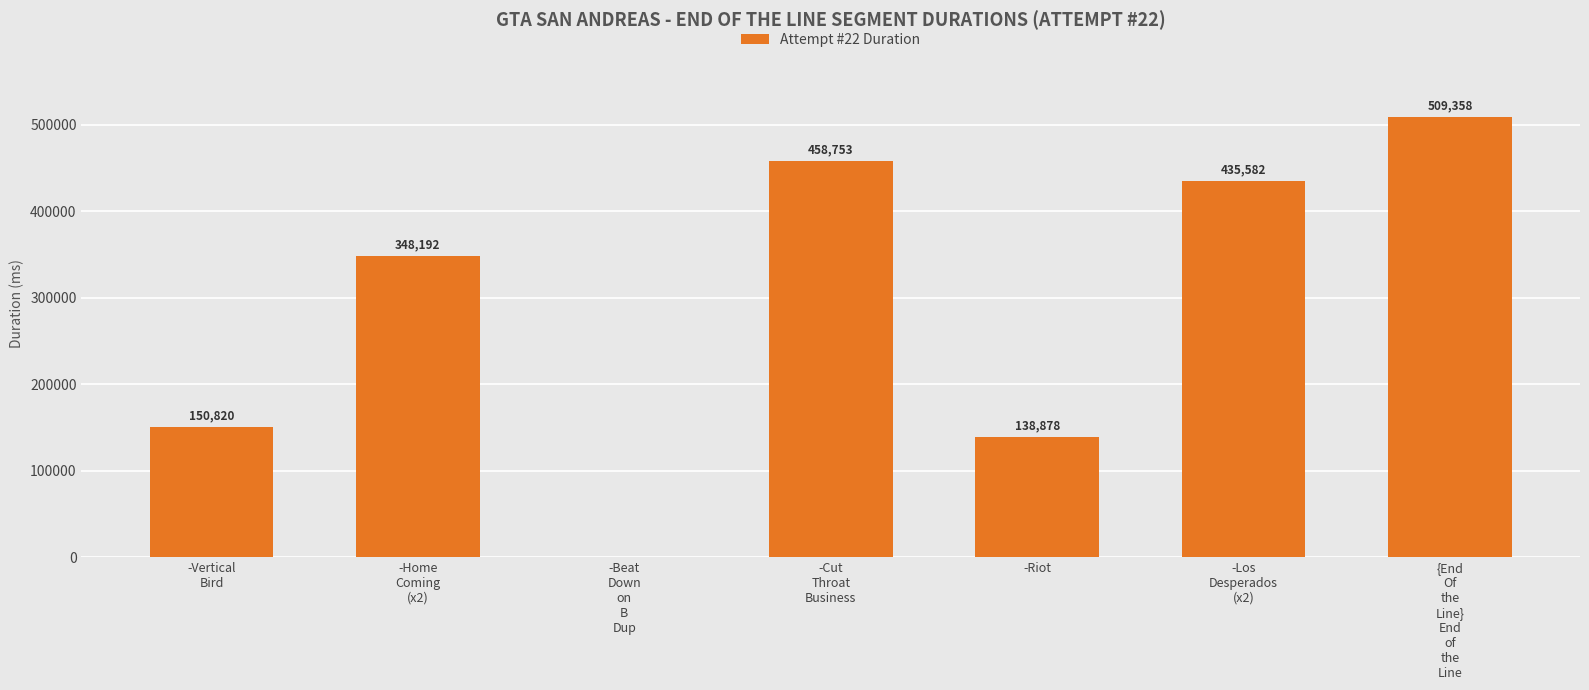

What is the sum of all values?

2041583